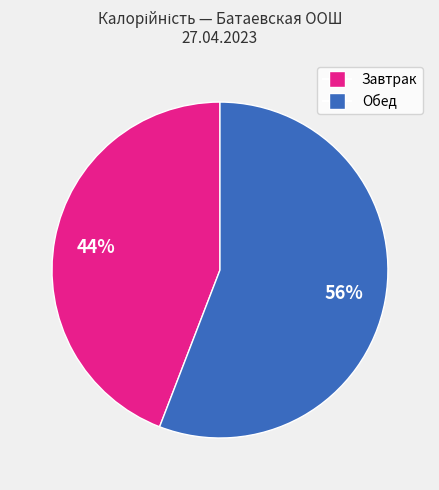

Is there a majority slice in this chart?

Yes